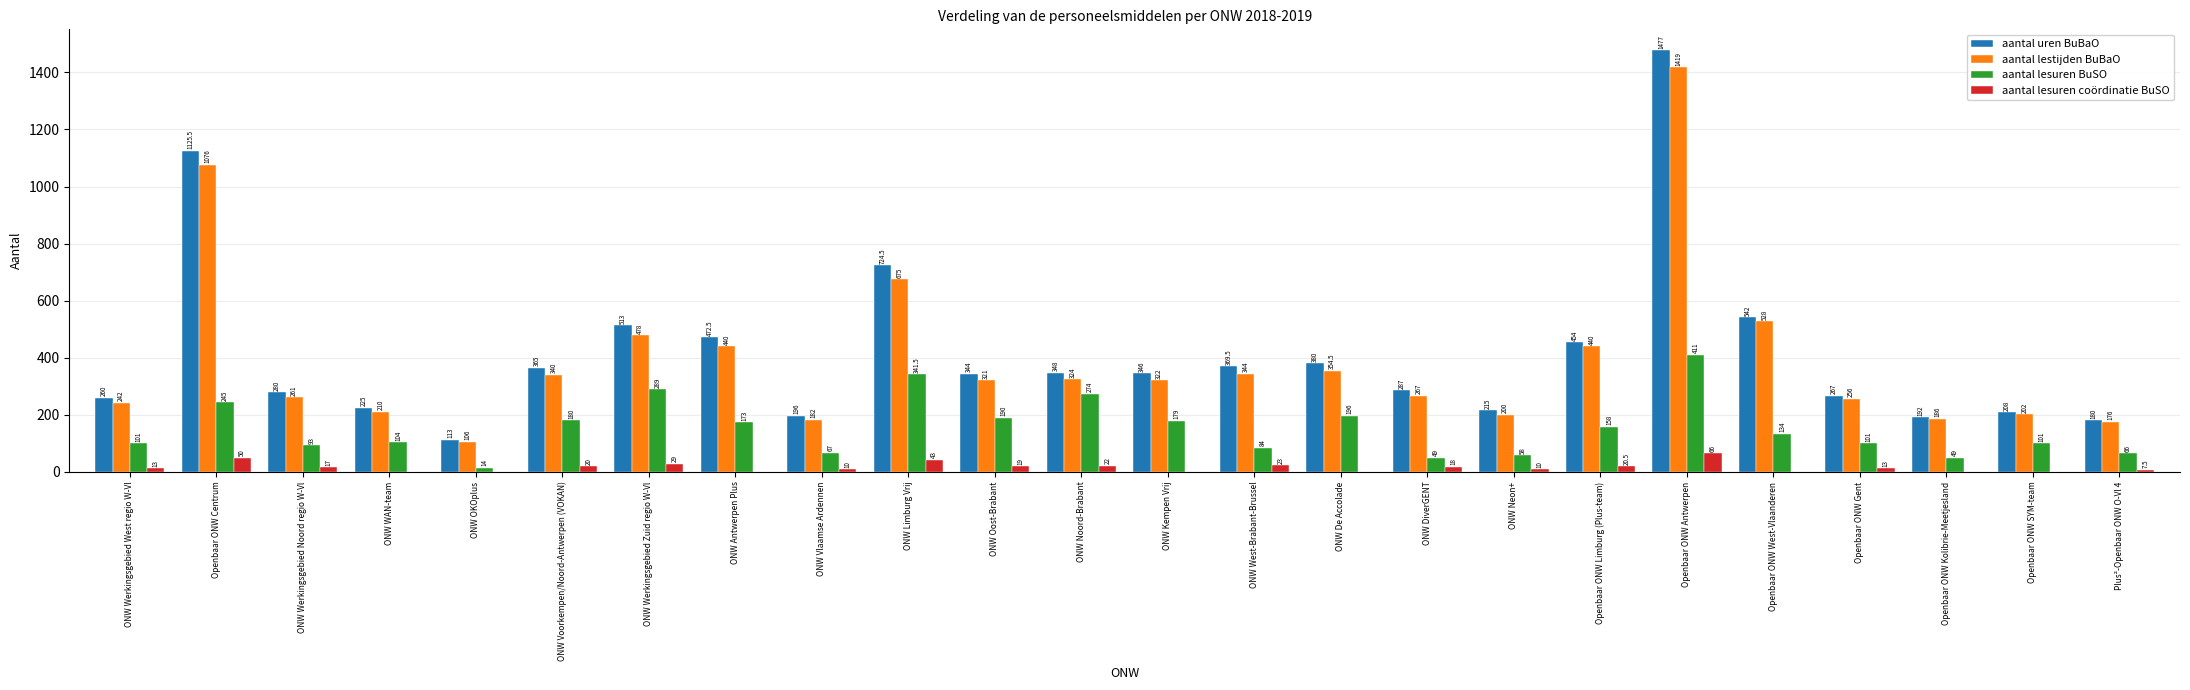

Which series has the largest total across all categories?

aantal uren BuBaO